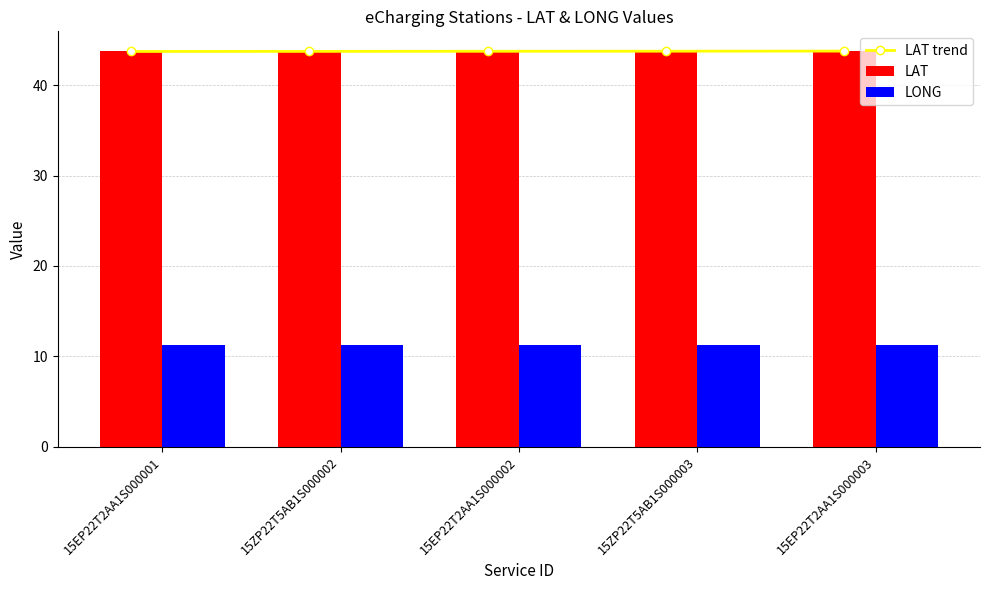

At which label is LAT closest to 43?

15ZP22T5AB1S000002